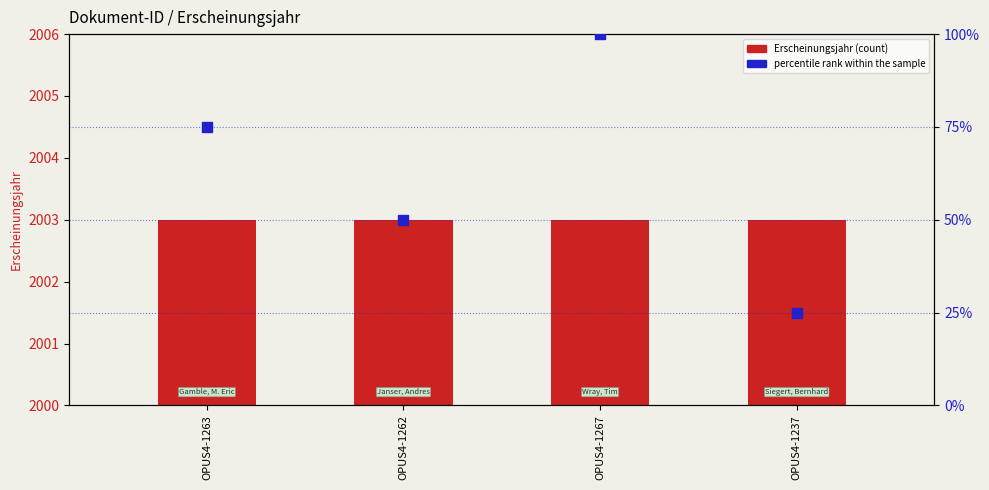

At which category is the sum across all series the highest?

OPUS4-1267